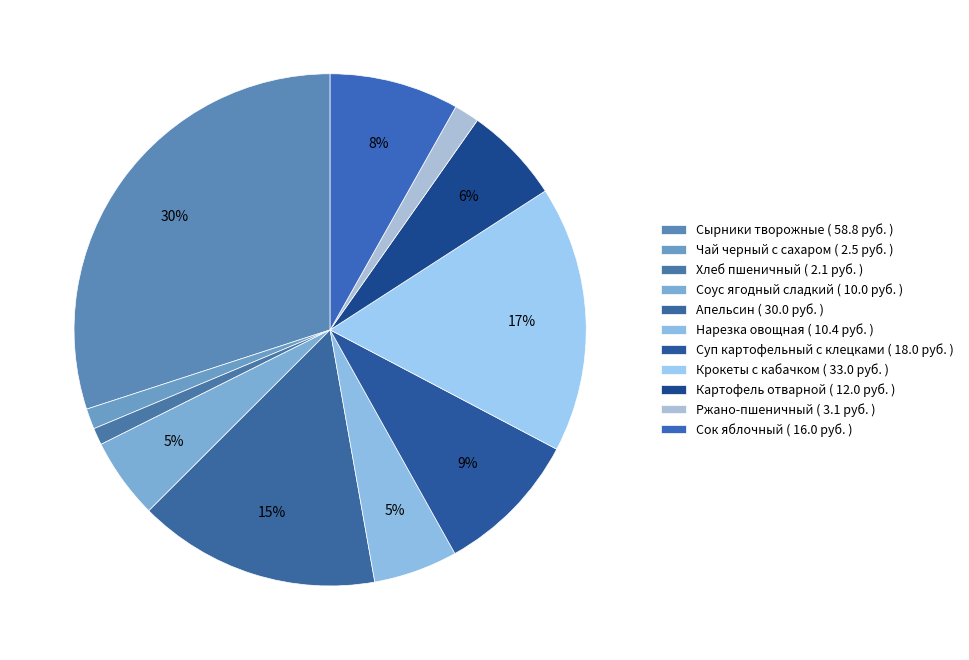

Count the number of slices in the pie.

11